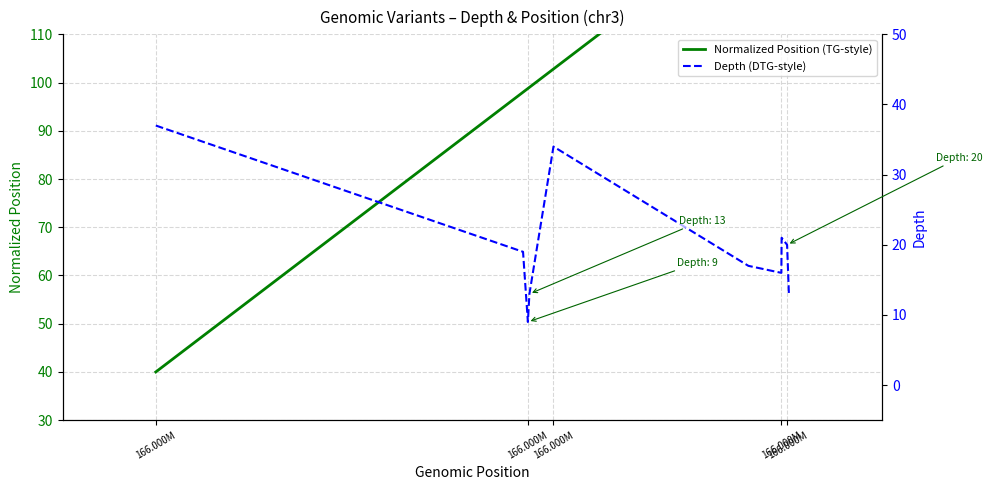

Reading left to right, list all the values displayed in this chart.

Normalized Position (TG-style): 40.0	98.0	98.8	99.0	102.8	133.6	138.8	138.8	139.7	140.0
Depth (DTG-style): 37.0	19.0	9.0	13.0	34.0	17.0	16.0	21.0	20.0	13.0